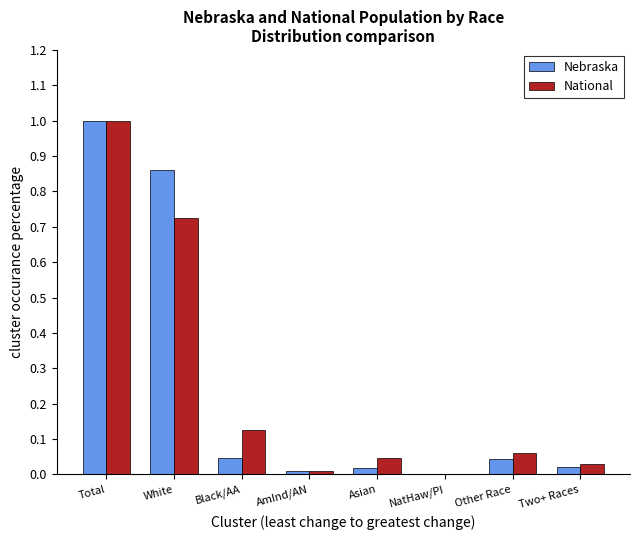

At which category is the sum across all series the highest?

Total